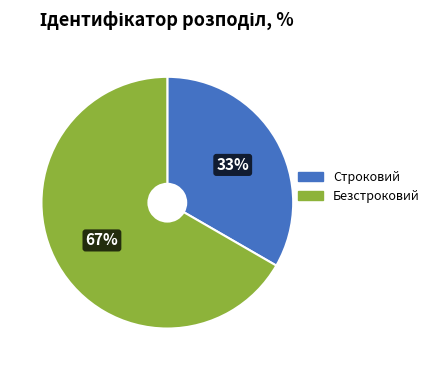

Is it true that Строковий is 21% of the pie?

False